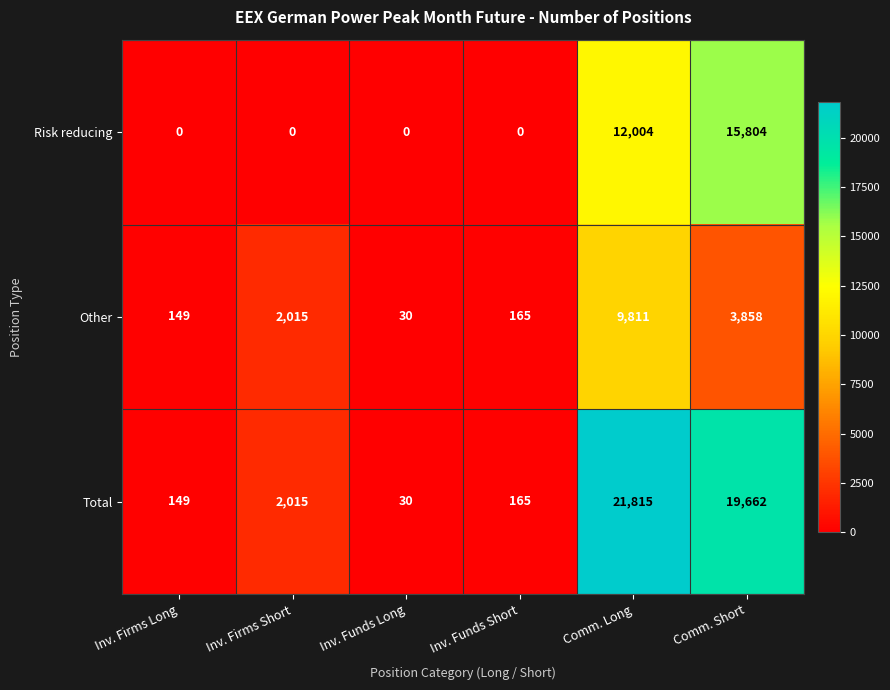

At which category does the chart reach its peak across all series?

Comm. Long